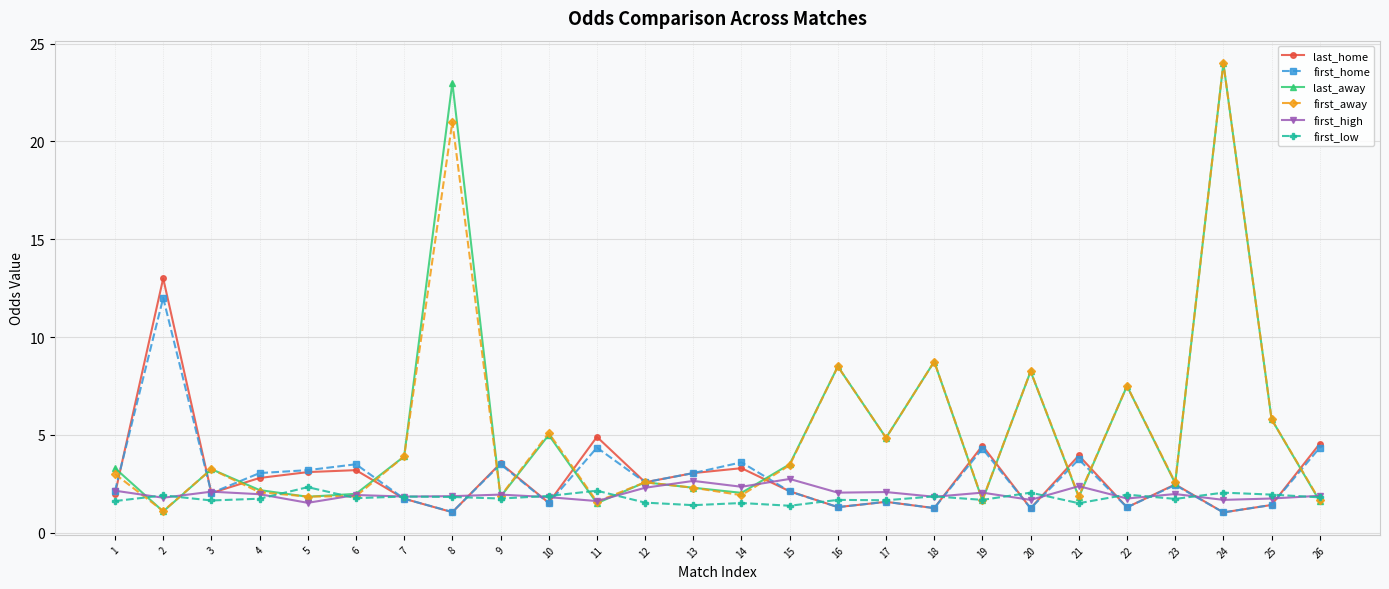

How many data points does each series have?

26